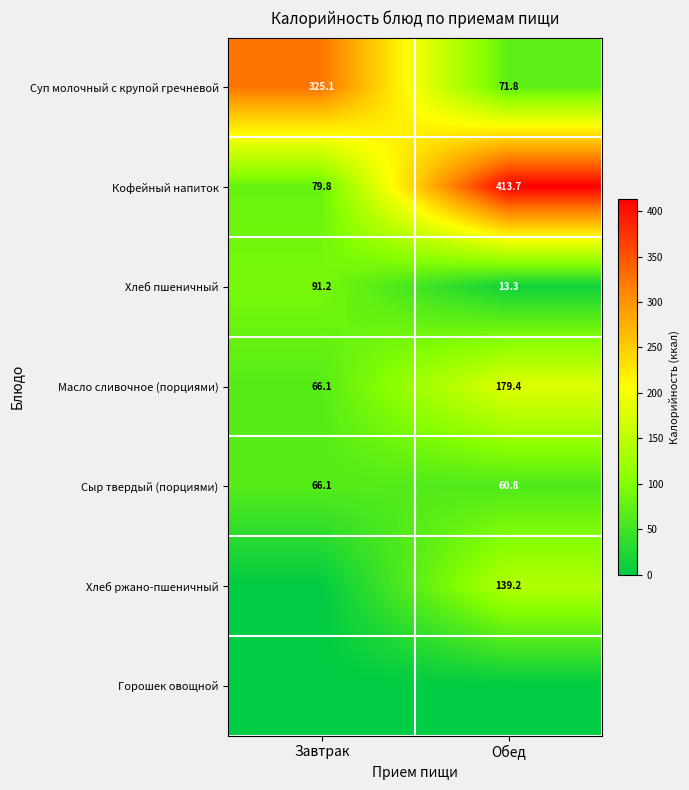

The value of Масло сливочное (порциями) at Обед is 61.0. True or false?

False